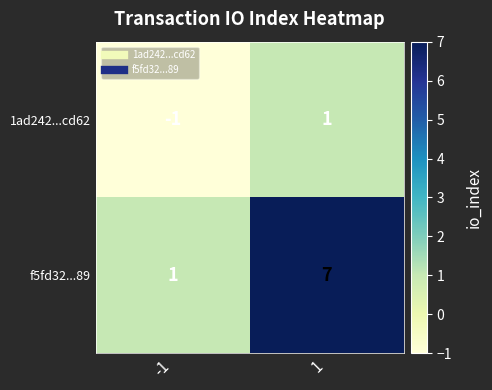

True or false: f5fd32...89 has a value of 7 at 1.

True